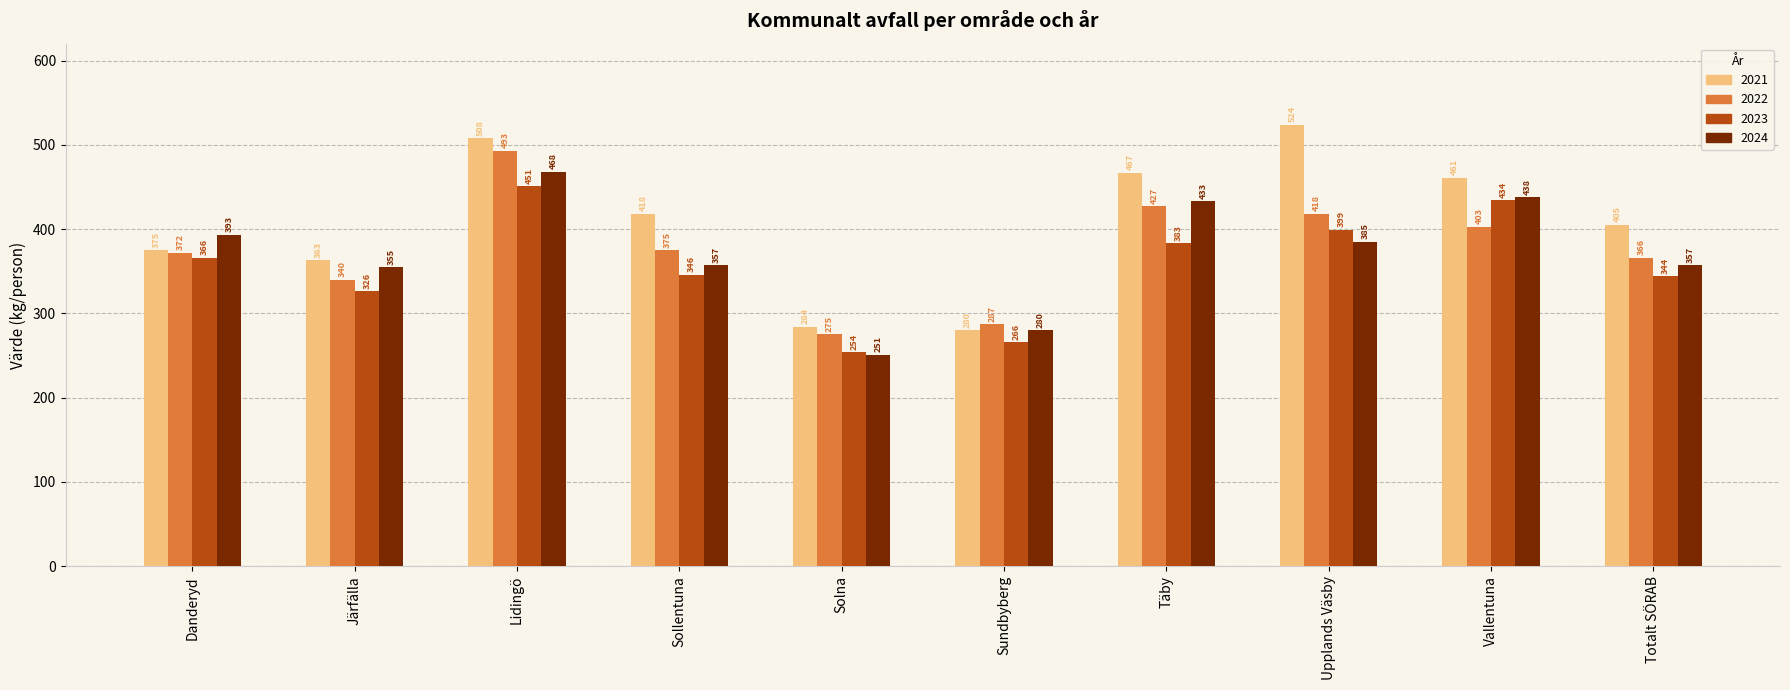

Rank the series by their maximum value, from lowest to highest.

2023, 2024, 2022, 2021